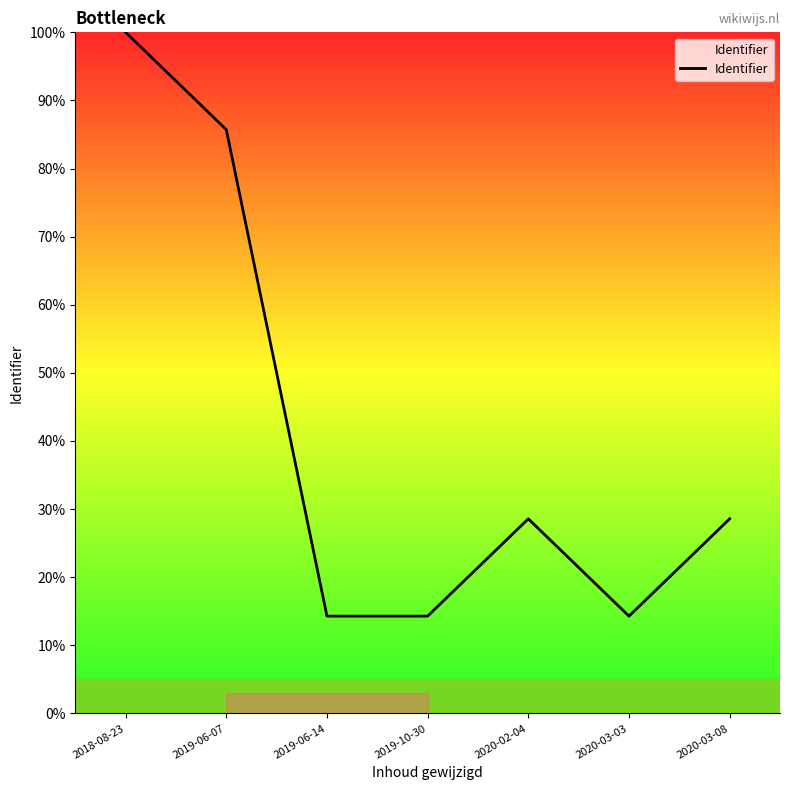

Reading left to right, transcribe all the data shown in this chart.

2018-08-23=100.0	2019-06-07=85.7	2019-06-14=14.3	2019-10-30=14.3	2020-02-04=28.6	2020-03-03=14.3	2020-03-08=28.6